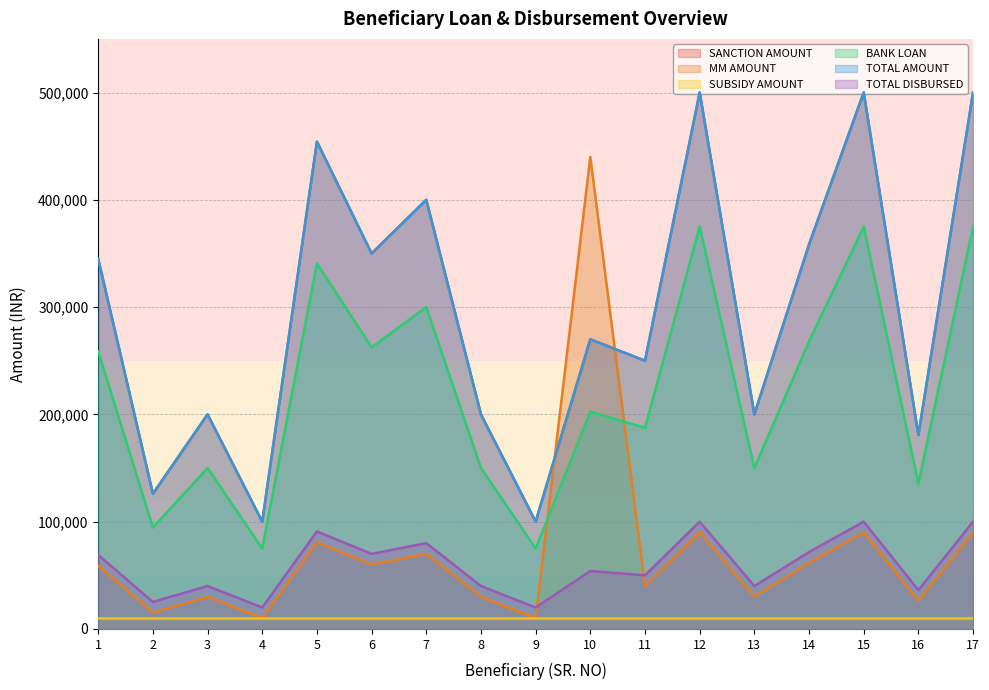

In MM AMOUNT, how many points are lower than both neighbors (excluding endpoints)?

7